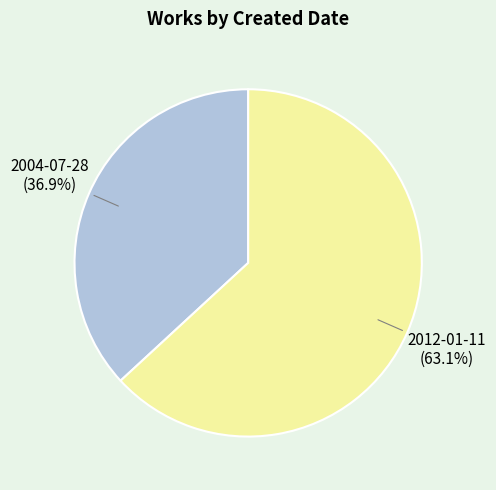

Does any single category account for the majority?

Yes